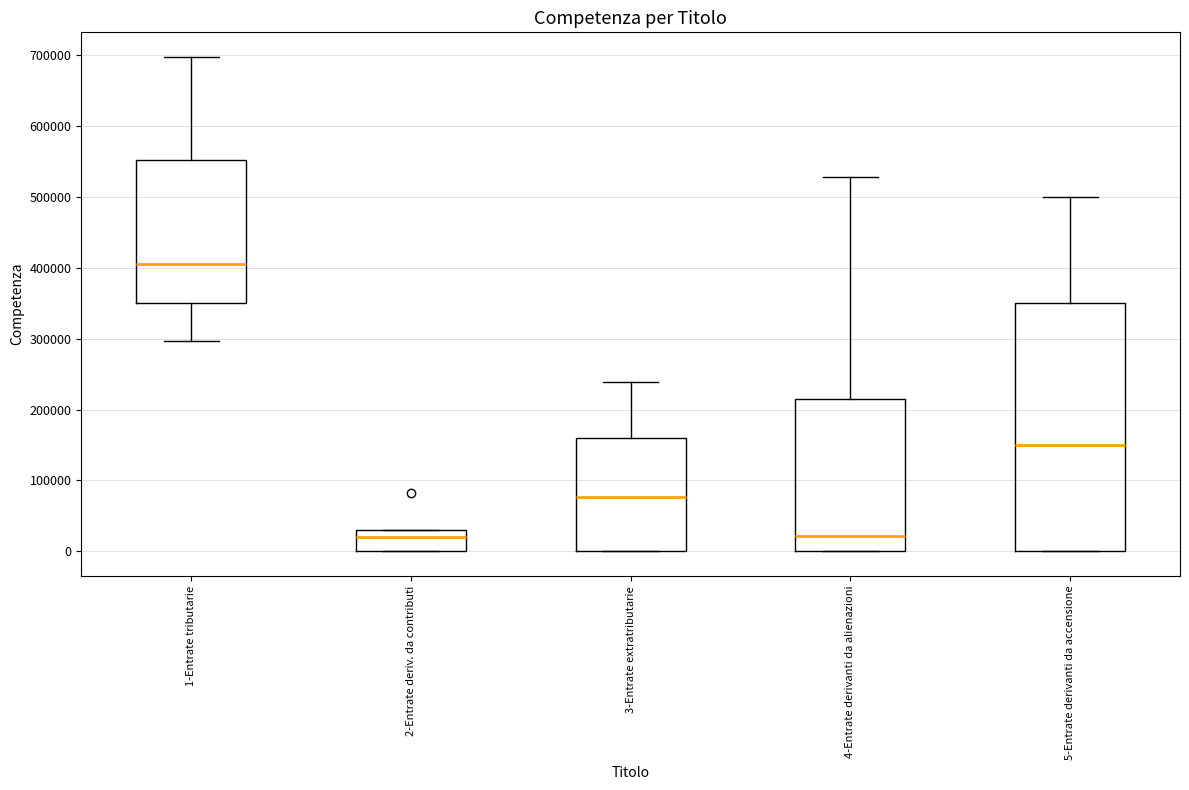

Which box is the tallest, from its lower edge to its upper edge?

5-Entrate derivanti da accensione